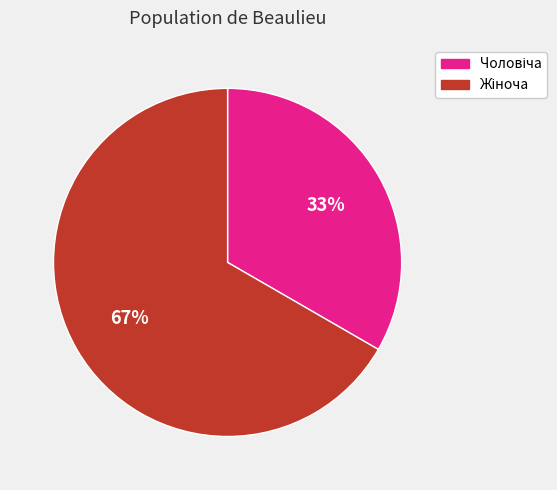

How many segments does this pie chart have?

2